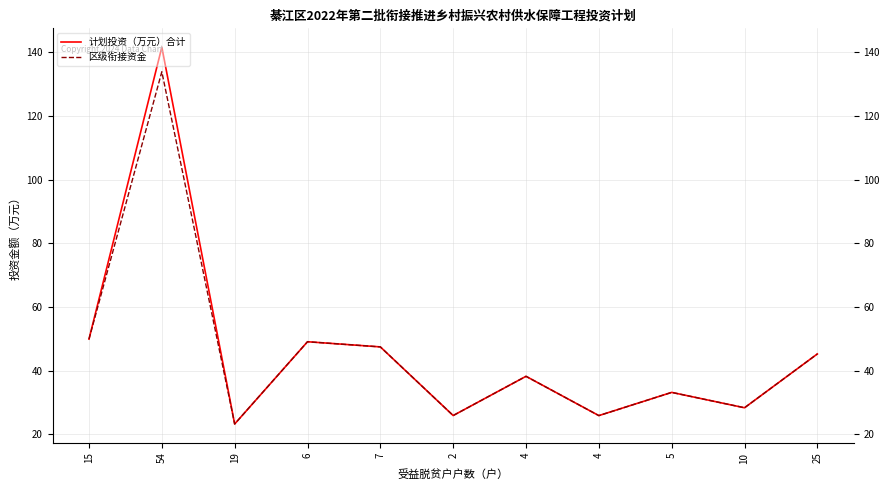

What are all the series names shown in the legend?

计划投资（万元）合计, 区级衔接资金